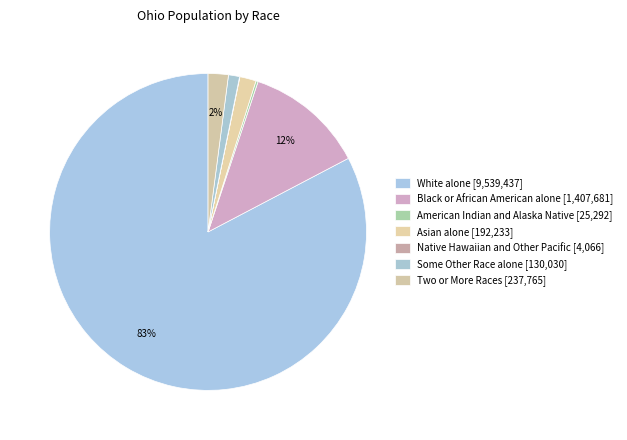

Is there any slice that represents more than half of the pie?

Yes